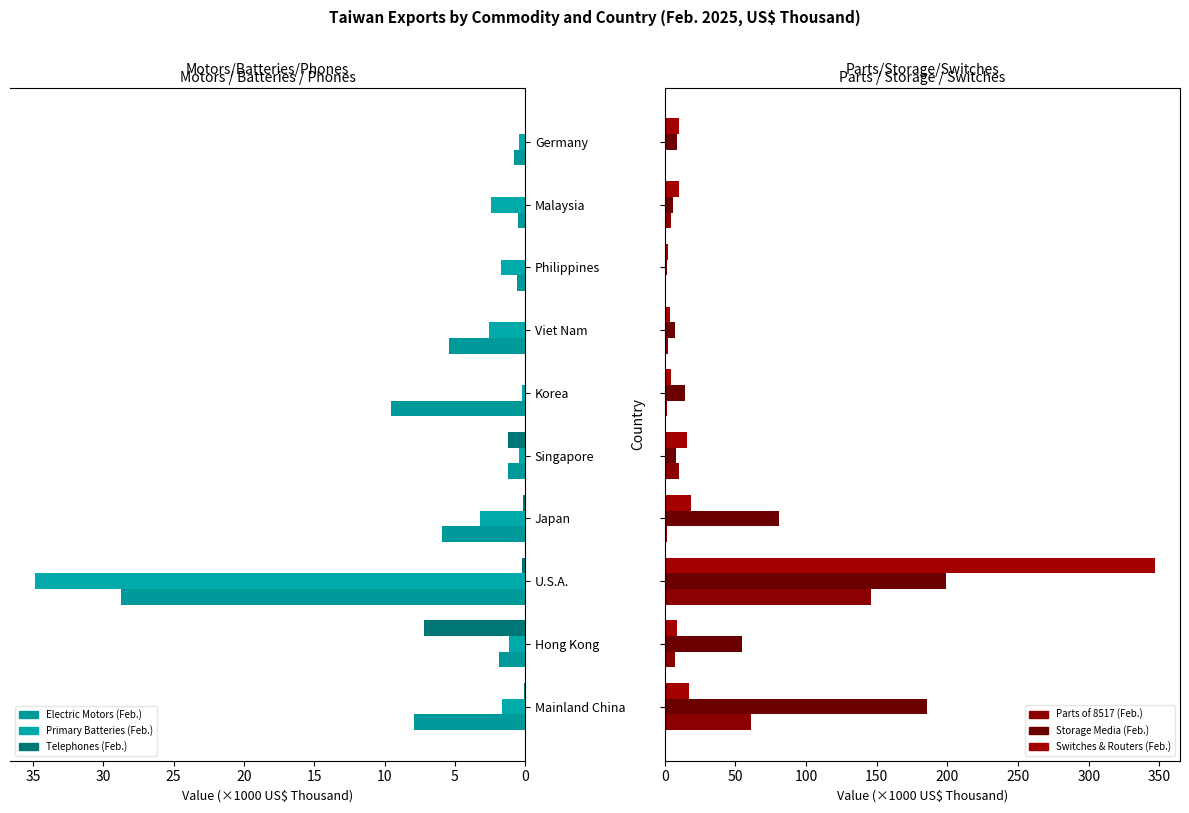

Rank the series at Philippines from lowest to highest value.

Telephones (Feb.), Parts of 8517 (Feb.), Electric Motors (Feb.), Storage Media (Feb.), Primary Batteries (Feb.), Switches & Routers (Feb.)